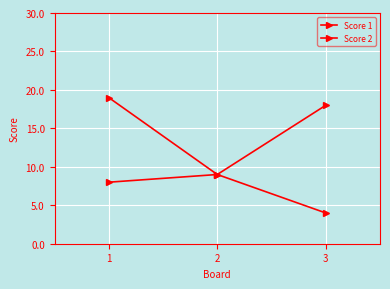

Reading left to right, list all the values displayed in this chart.

Score 1: 8	9	4
Score 2: 19	9	18